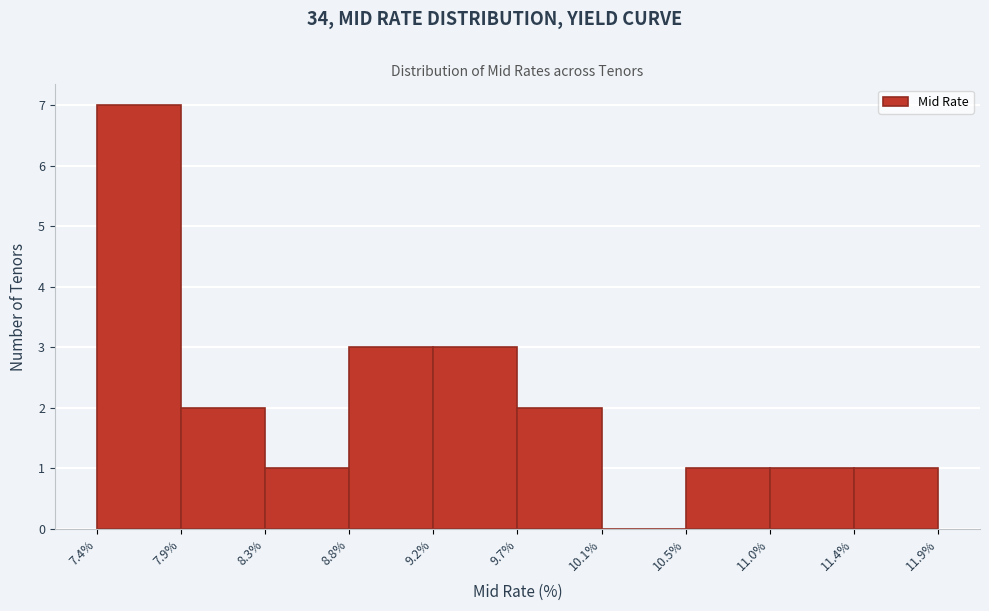

Which range on the x-axis has the tallest bar?

7.4% to 7.9%